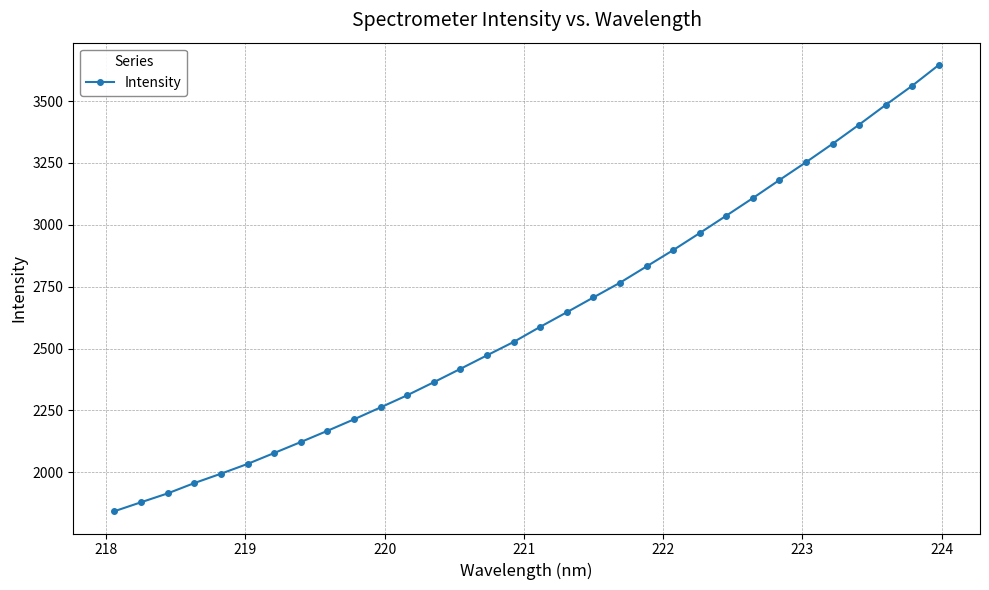

What is the sum of all values?

83962.6